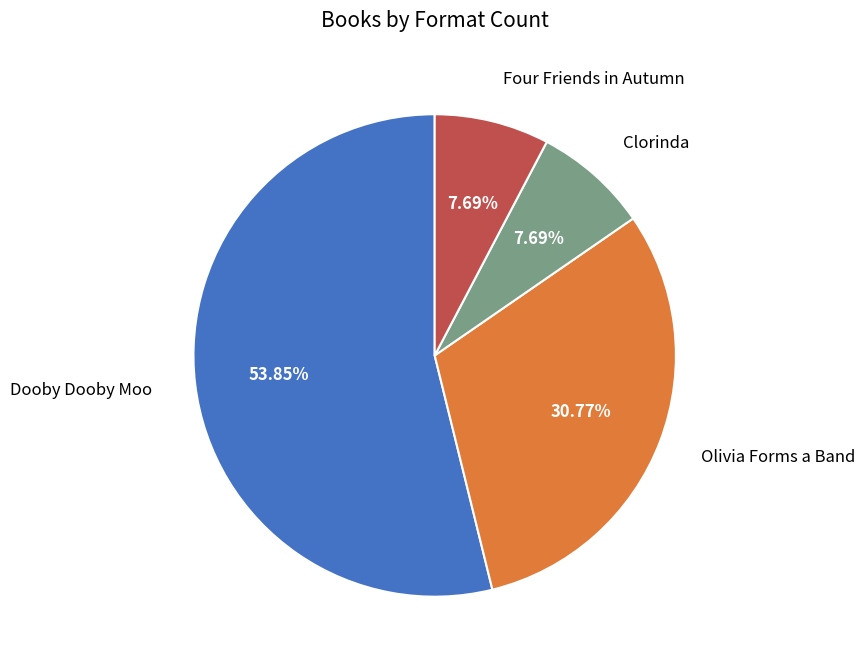

Is there any slice that represents more than half of the pie?

Yes